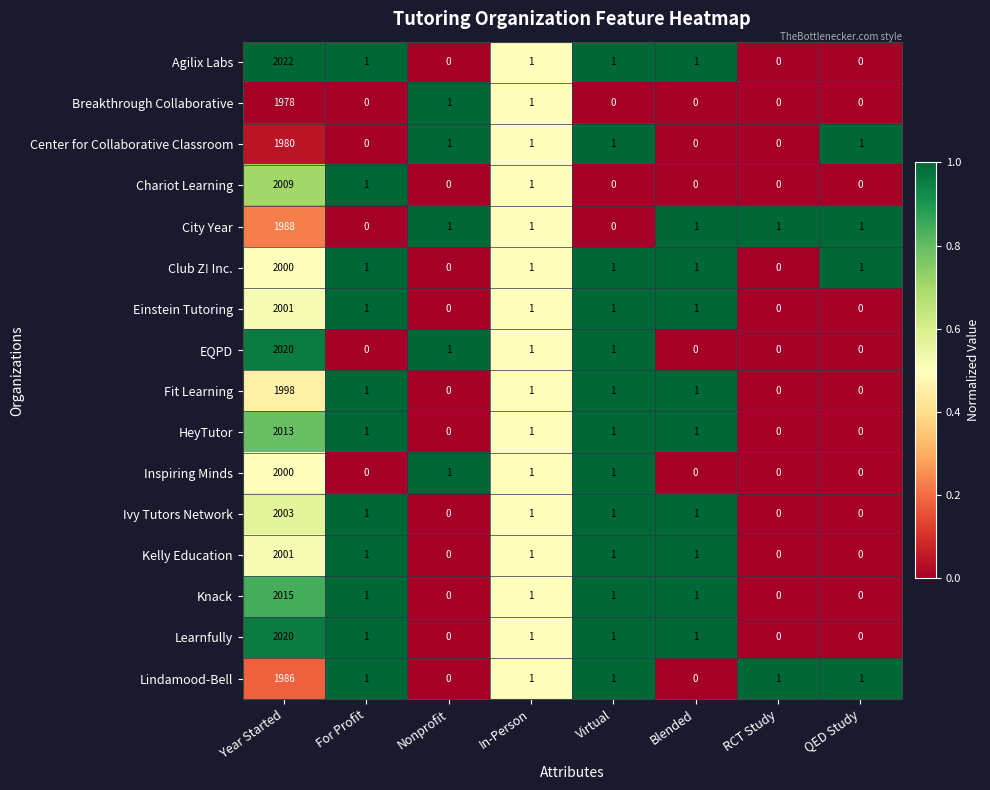

The value of Knack at QED Study is 0. True or false?

True